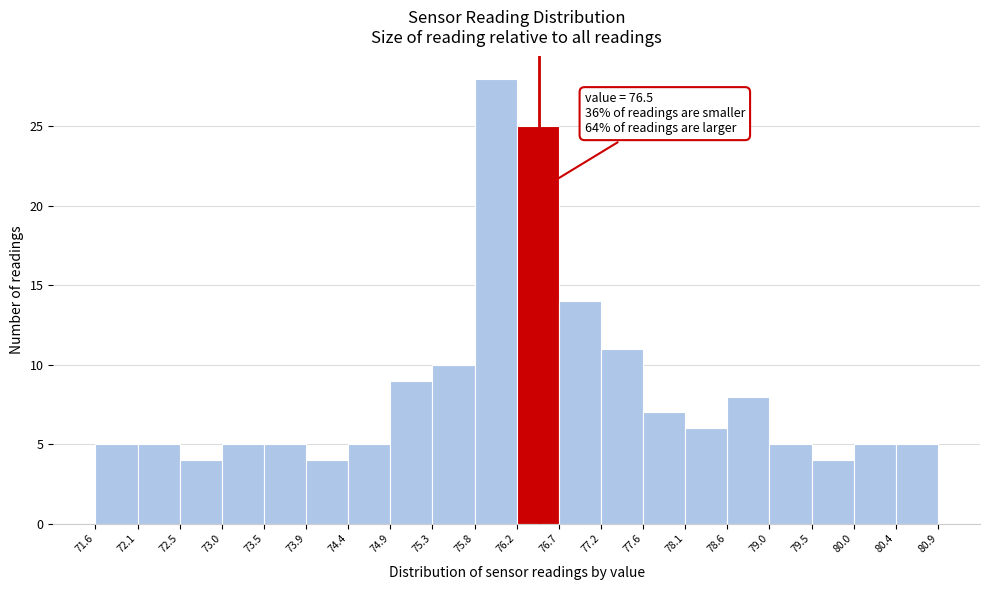

Which range on the x-axis has the tallest bar?

75.8 to 76.2